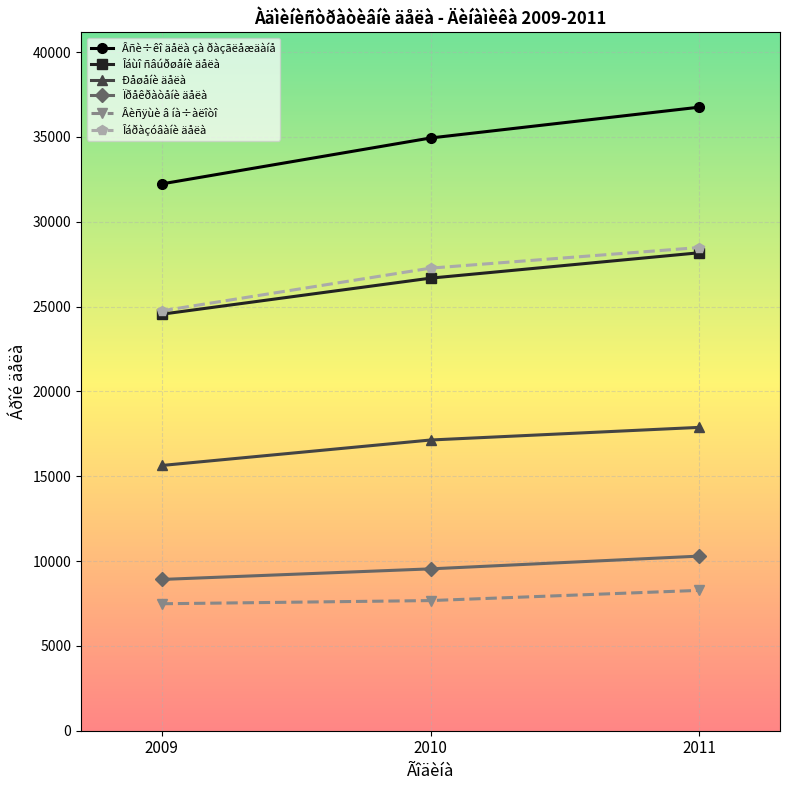

How many distinct data groups are displayed?

6